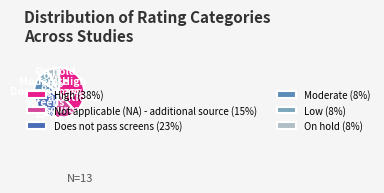

Which has a higher value, Not applicable (NA) - additional source or Does not pass screens?

Does not pass screens